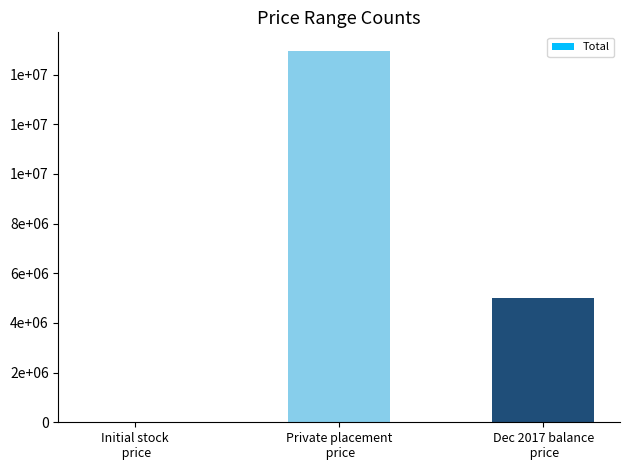

Are the bars horizontal?

No